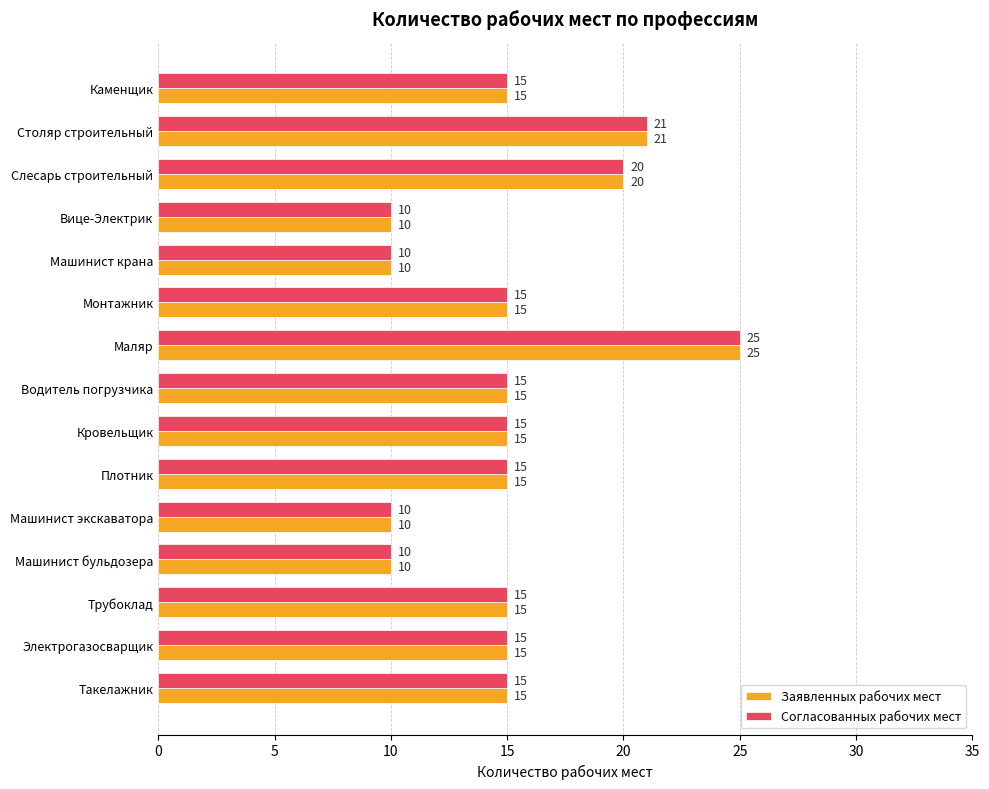

What are all the series names shown in the legend?

Заявленных рабочих мест, Согласованных рабочих мест